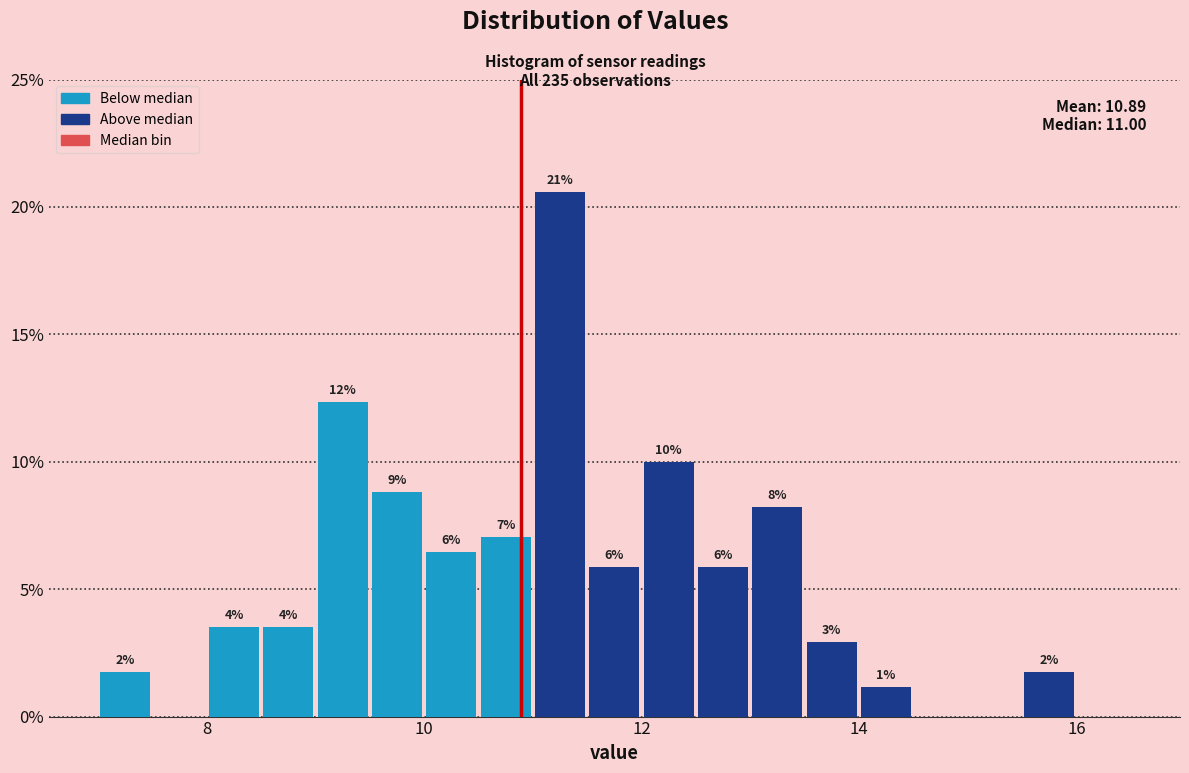

Read against the x-axis, roughly where is the centre of the tallest bar?

11.2